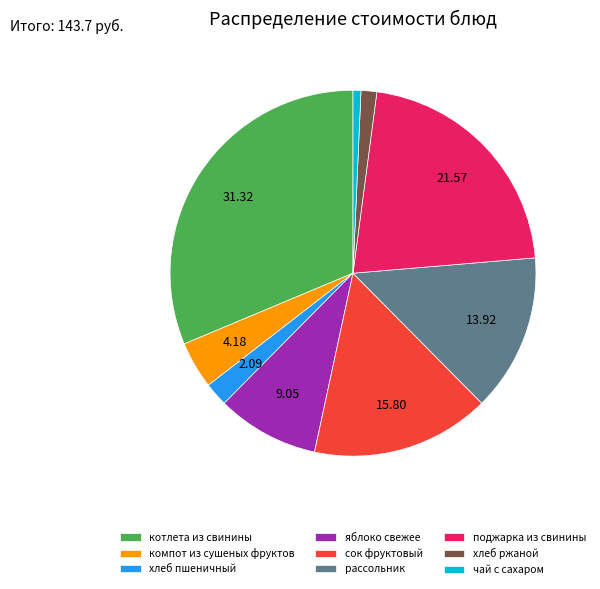

Count the number of slices in the pie.

9